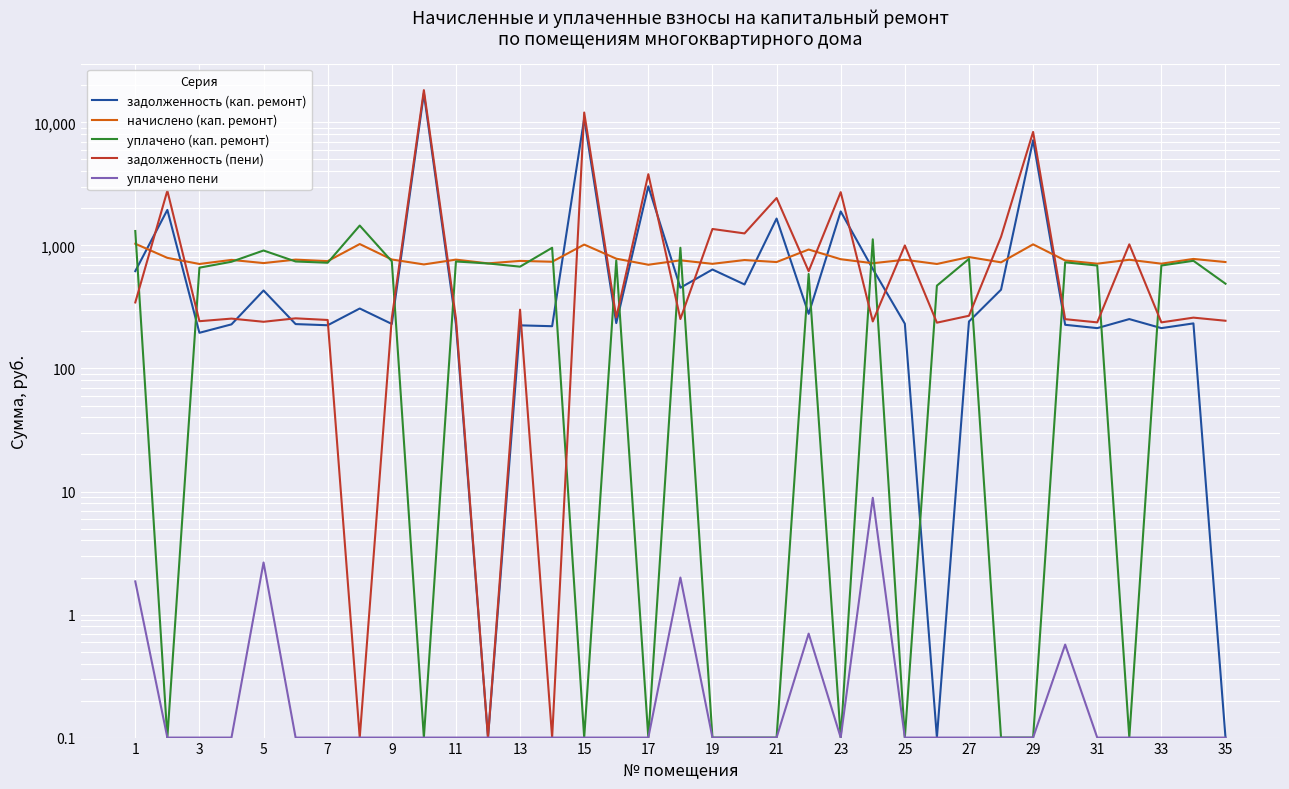

At which label does задолженность (кап. ремонт) first exceed 240?

1